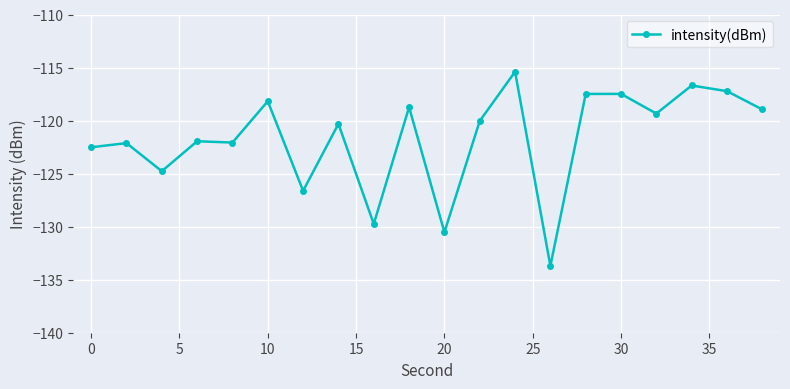

What is the sum of all values?

-2433.9